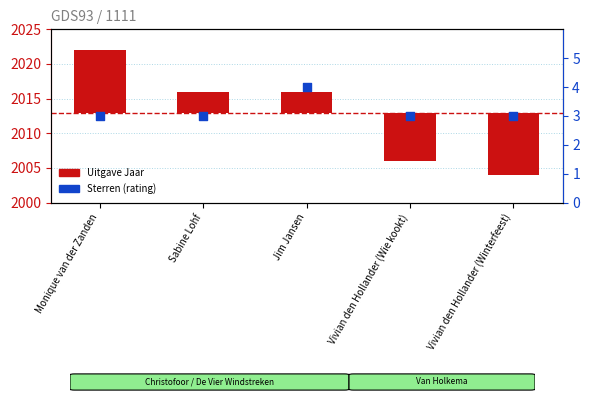

What is the total value across all series at Monique van der Zanden?

12